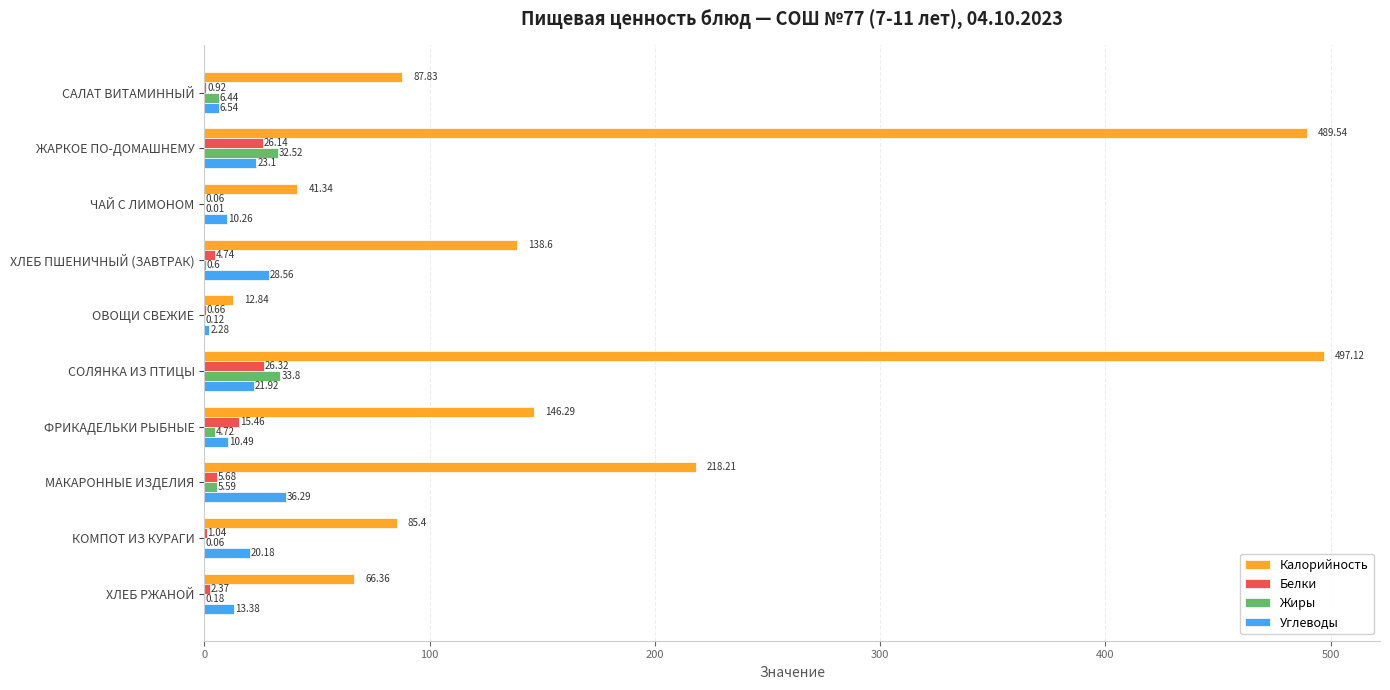

What is the sum of all Калорийность values?

1783.5